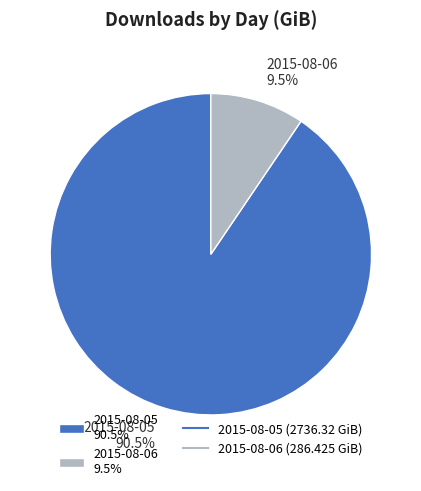

Which has a higher value, 2015-08-06 9.5% or 2015-08-05 90.5%?

2015-08-05 90.5%